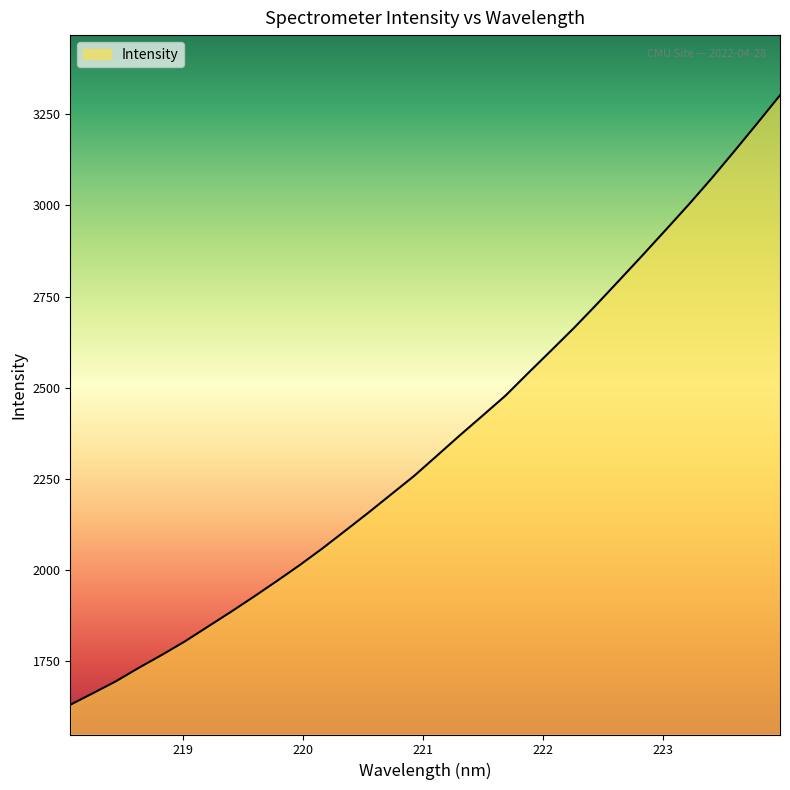

How many lines are shown in the chart?

1